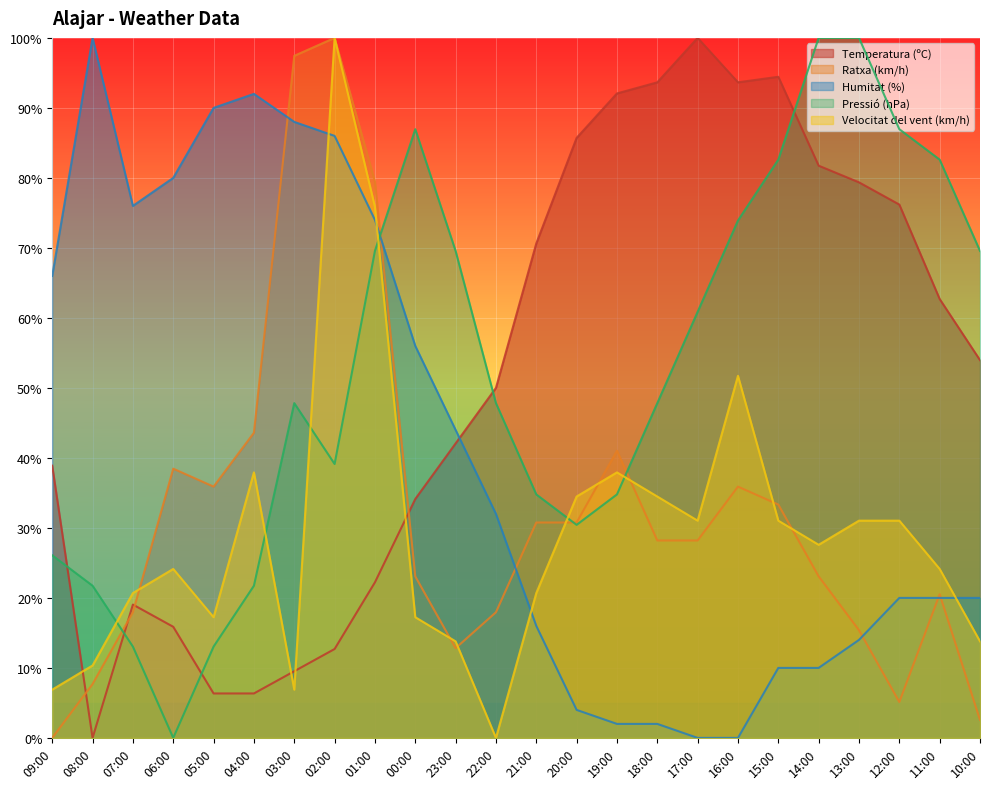

How many intersections are there between Temperatura (ºC) and Pressió (hPa)?

5